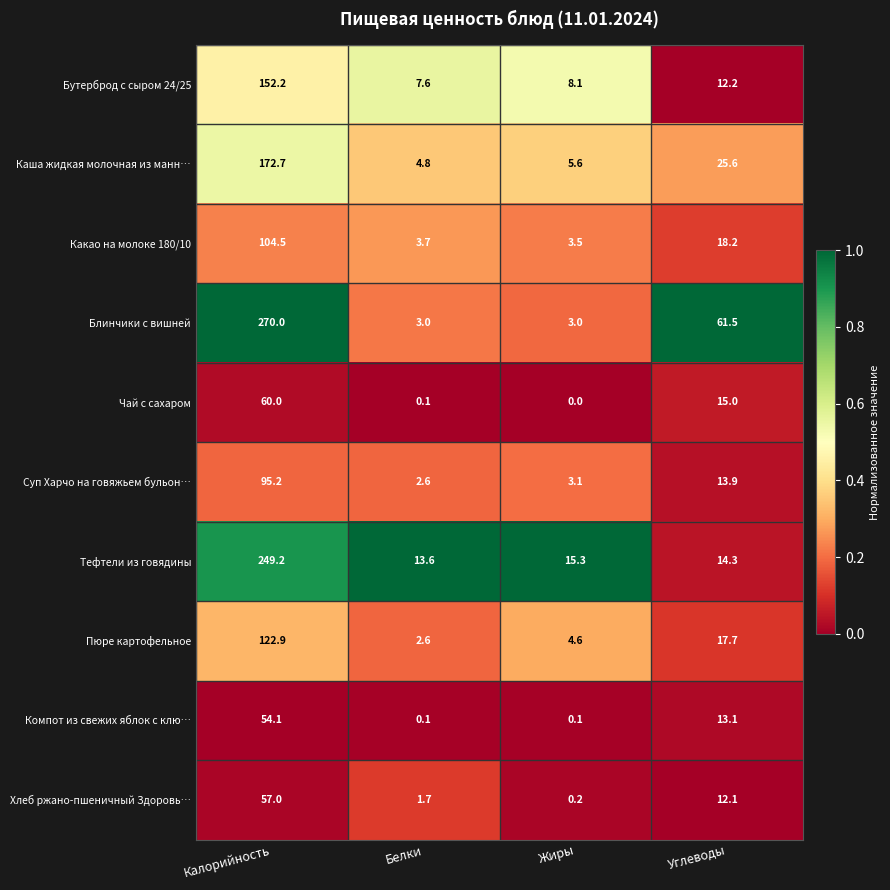

Is it true that Пюре картофельное equals 29.7 at Углеводы?

False